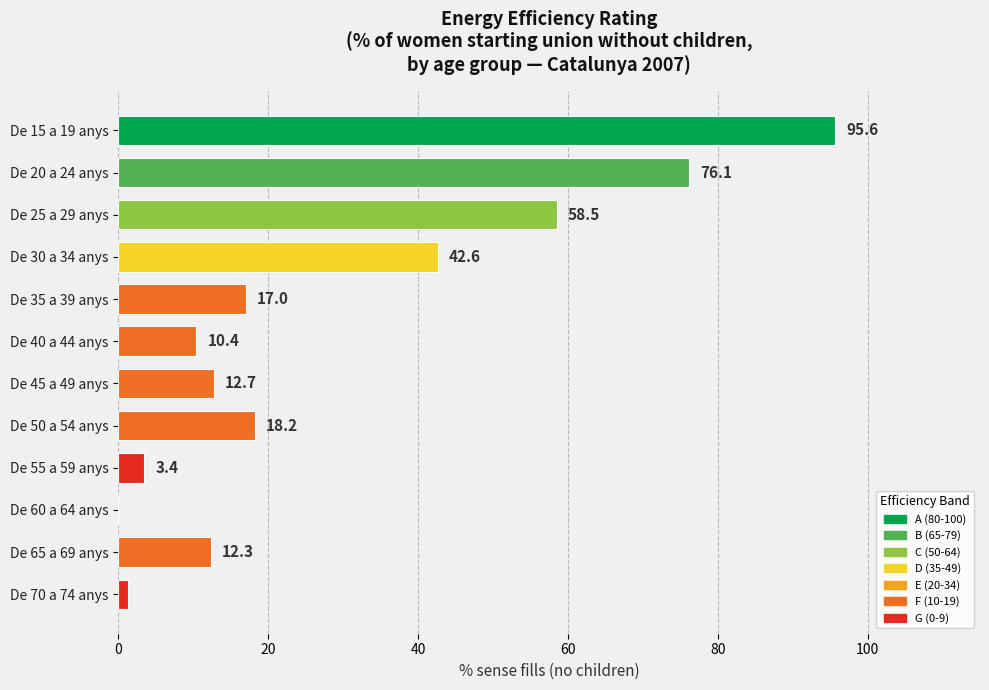

What is the change in value from De 30 a 34 anys to De 35 a 39 anys?

-25.6